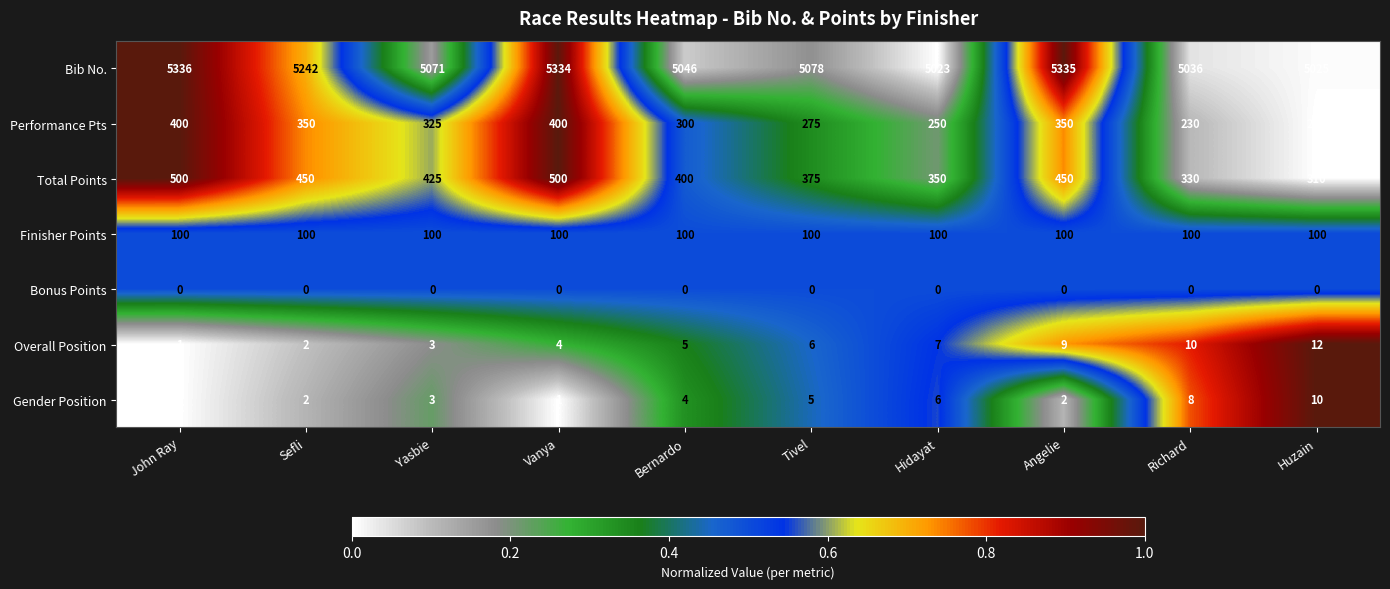

Between John Ray and Tivel, which series saw the biggest shift?

Bib No.